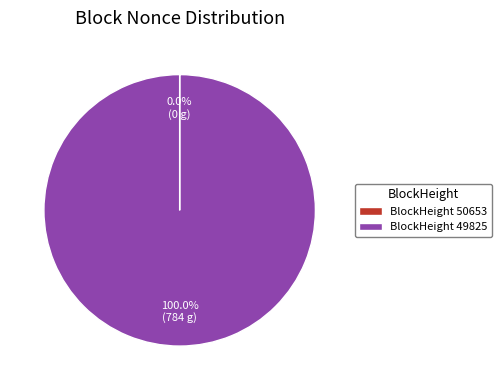

What is the largest slice in the pie chart?

BlockHeight 49825